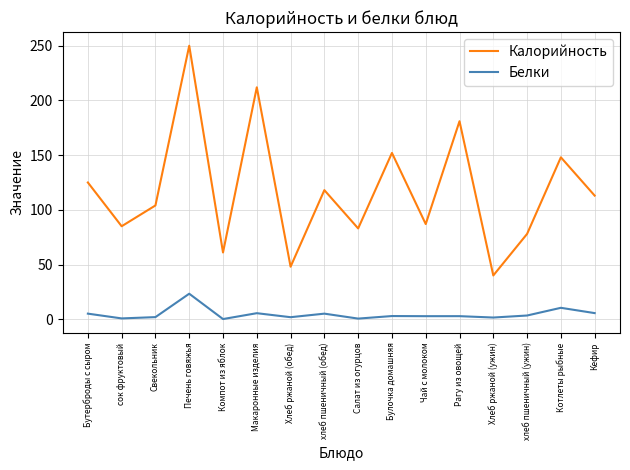

Rank the series by their maximum value, from highest to lowest.

Калорийность, Белки